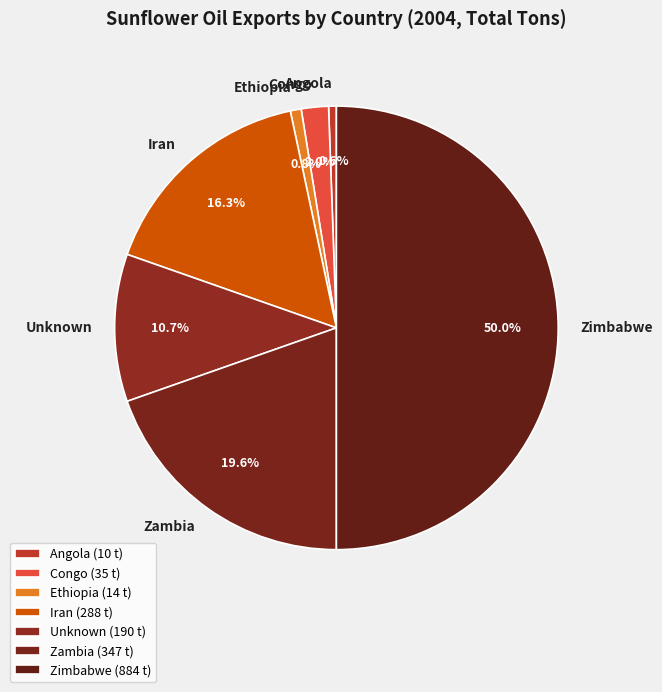

Is it true that Congo is 2% of the pie?

True